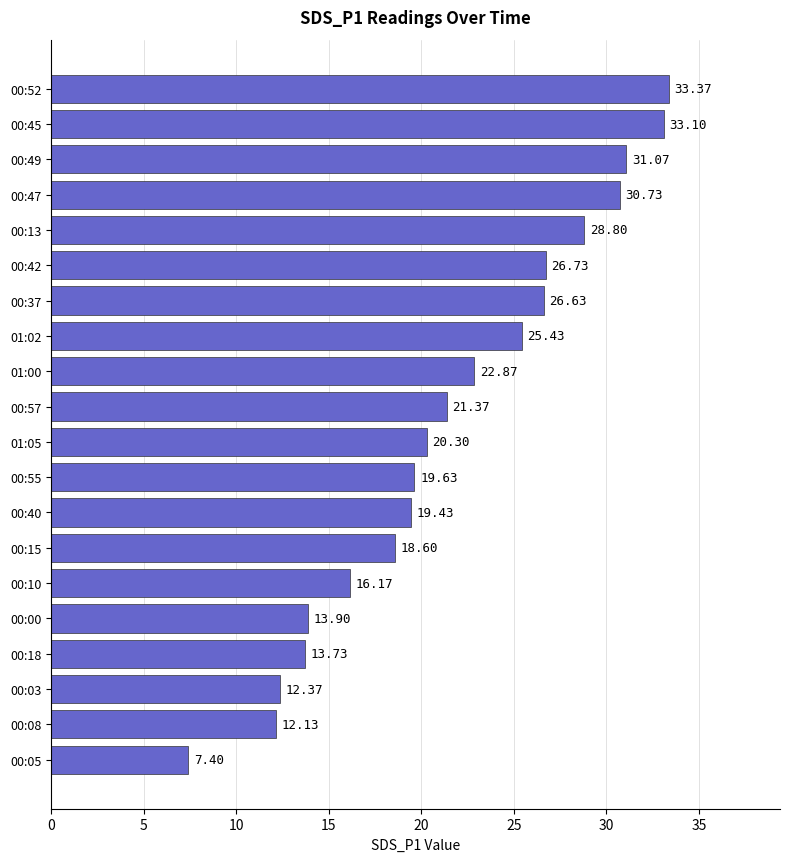

List the labels in order of value, largest first.

00:52, 00:45, 00:49, 00:47, 00:13, 00:42, 00:37, 01:02, 01:00, 00:57, 01:05, 00:55, 00:40, 00:15, 00:10, 00:00, 00:18, 00:03, 00:08, 00:05